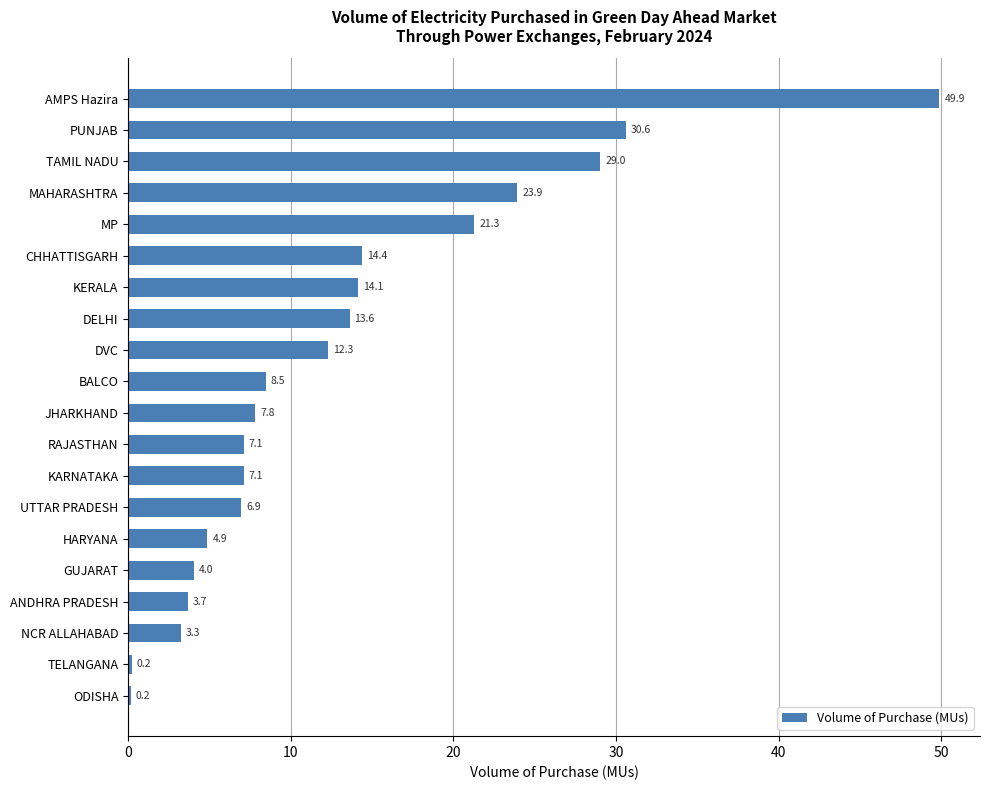

True or false: the data shows 23.9 at MAHARASHTRA.

True